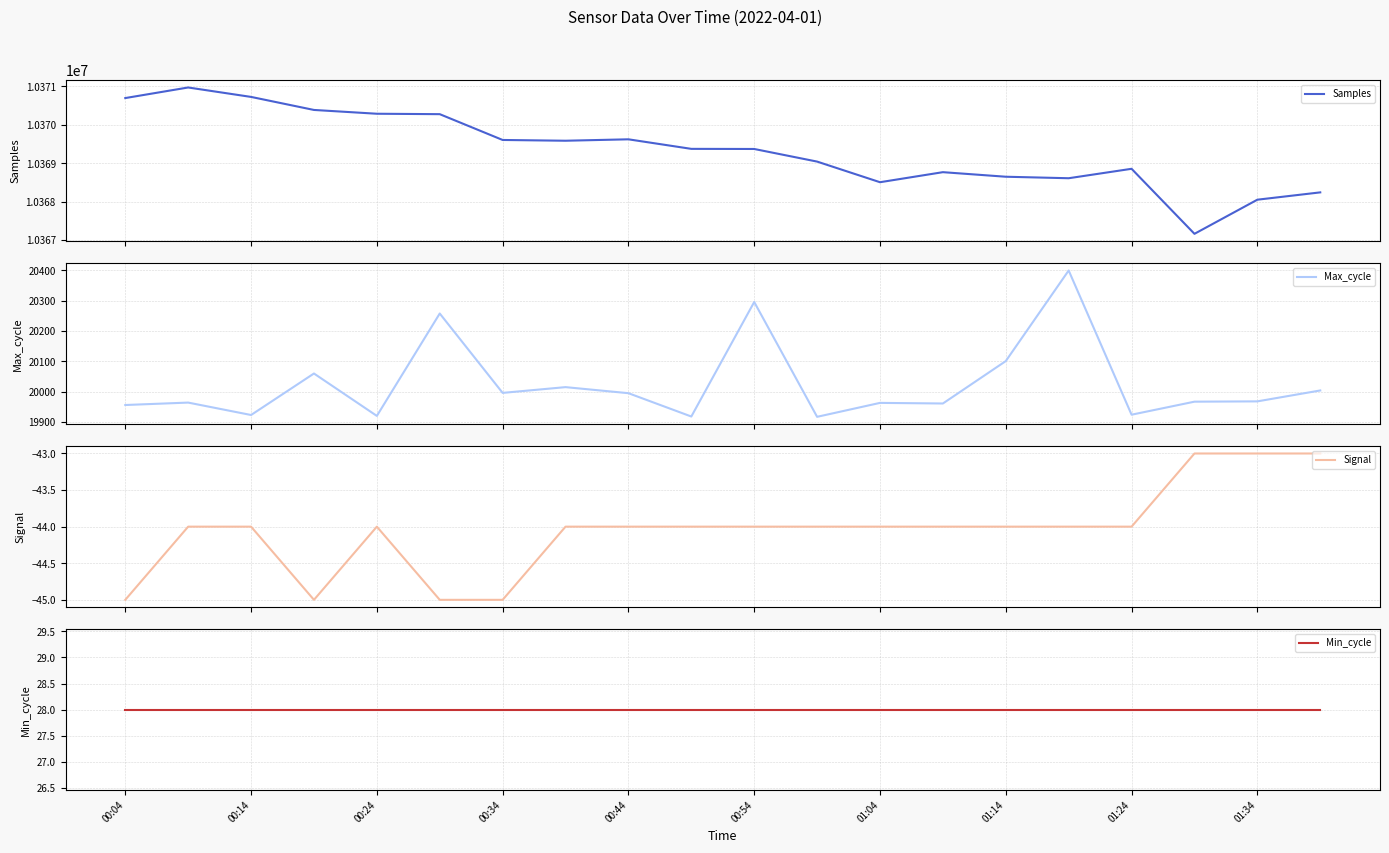

What is the minimum value shown in the chart?

-45